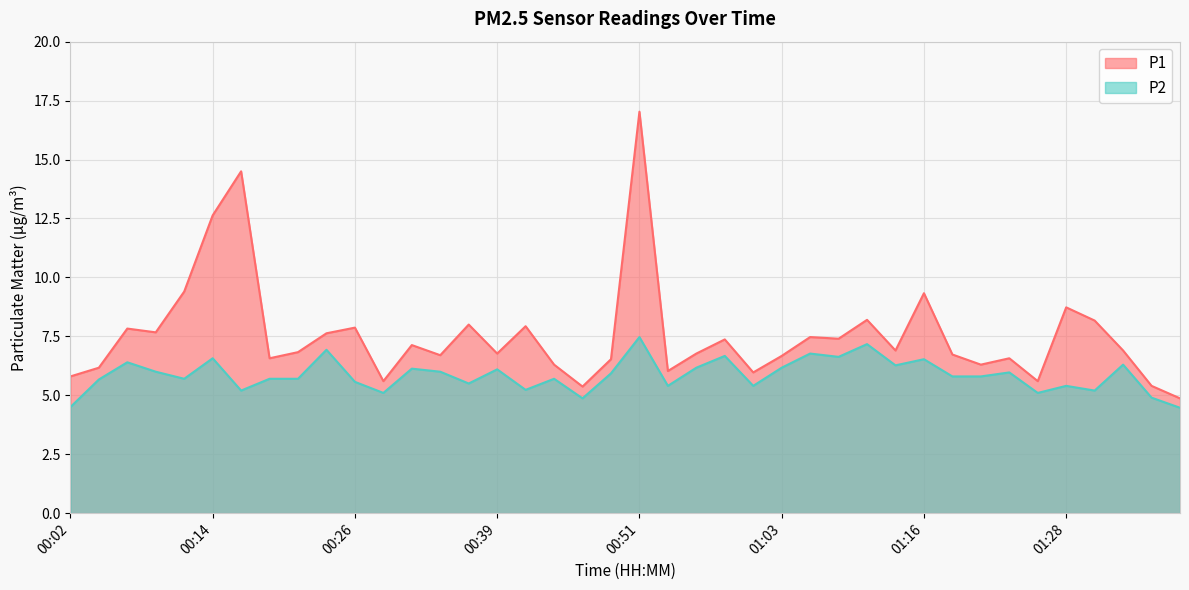

Rank the series by their average value, from lowest to highest.

P2, P1